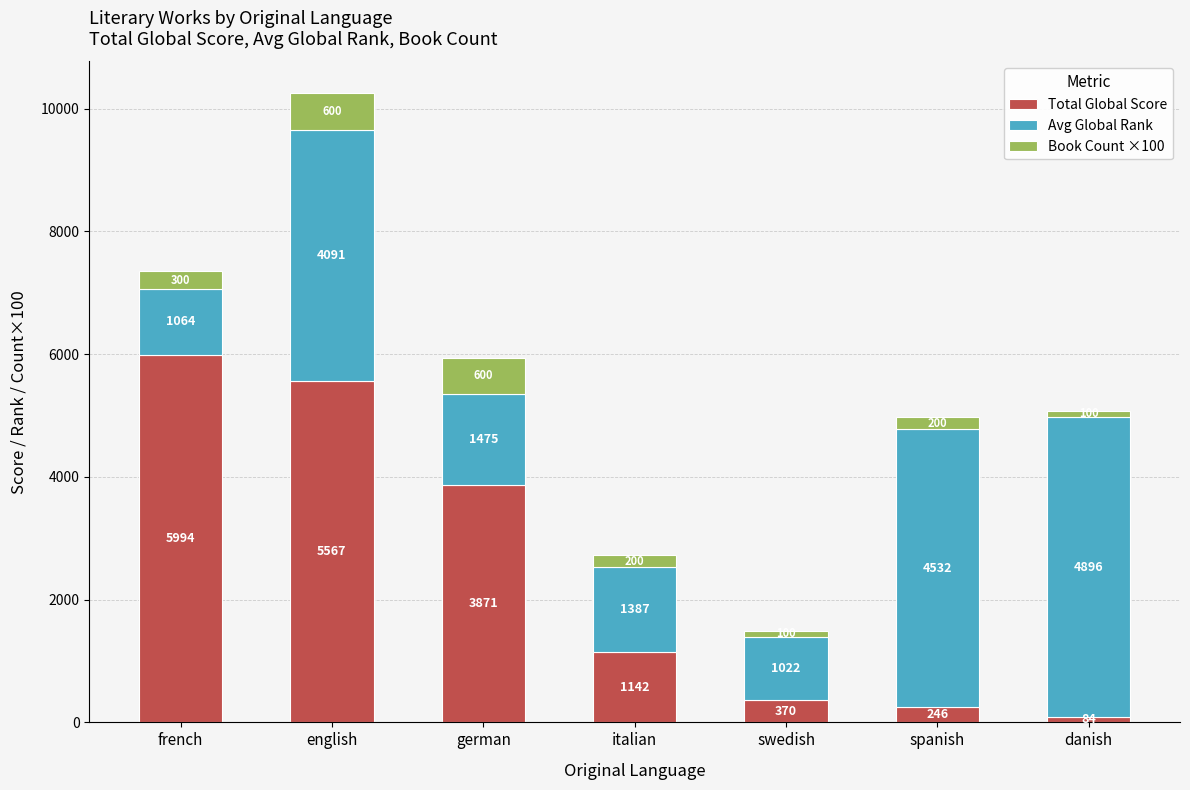

The value of Total Global Score at french is 10609. True or false?

False